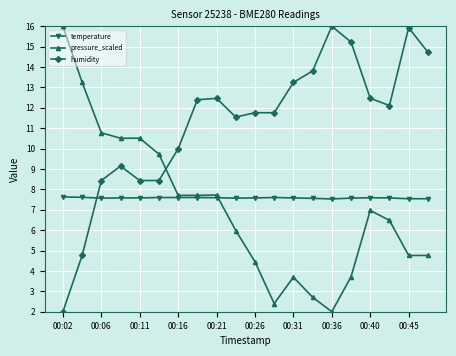

What is the value of the temperature point at the 17th from the left?

7.6